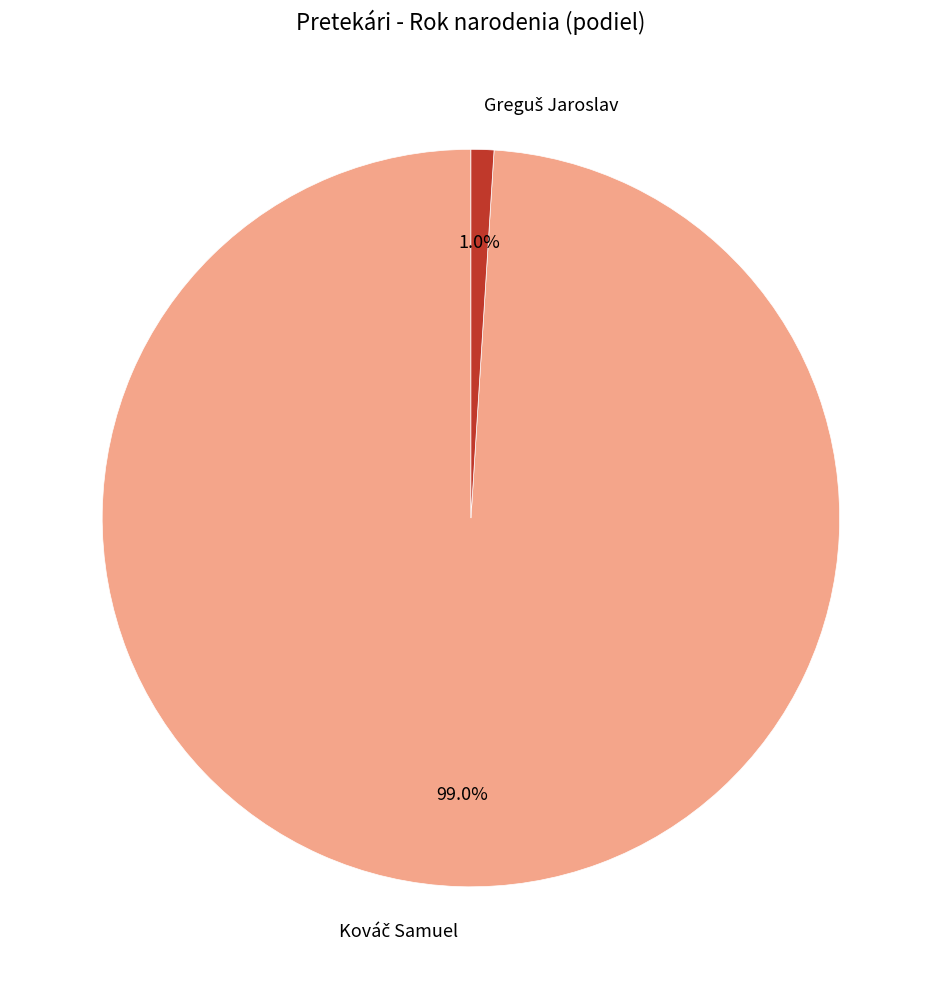

Count the number of slices in the pie.

2